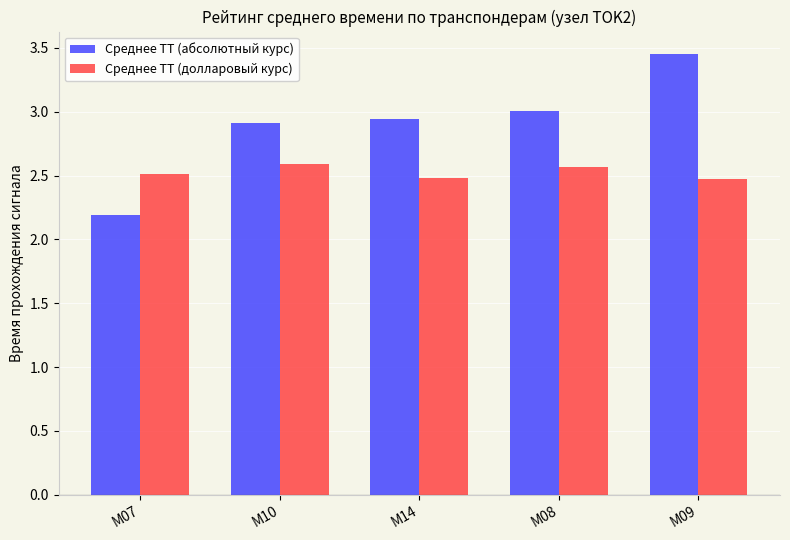

At which category is the sum across all series the highest?

M09